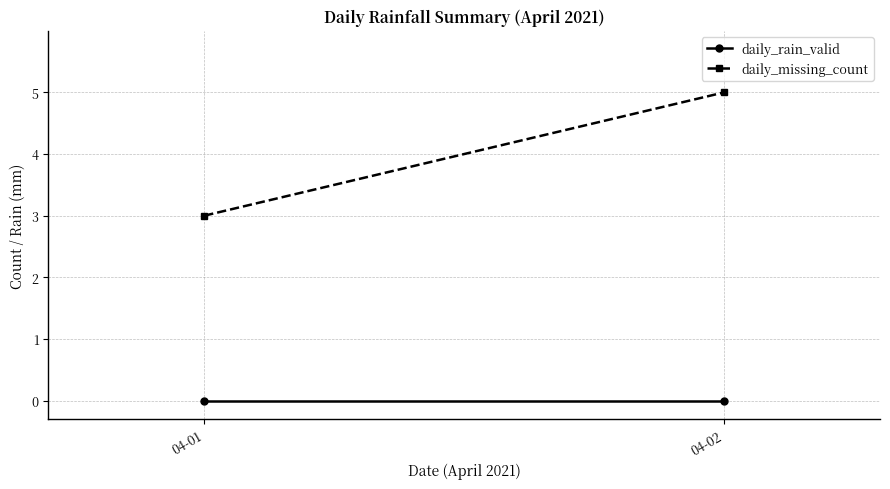

Is it true that daily_rain_valid equals 0 at 04-02?

True